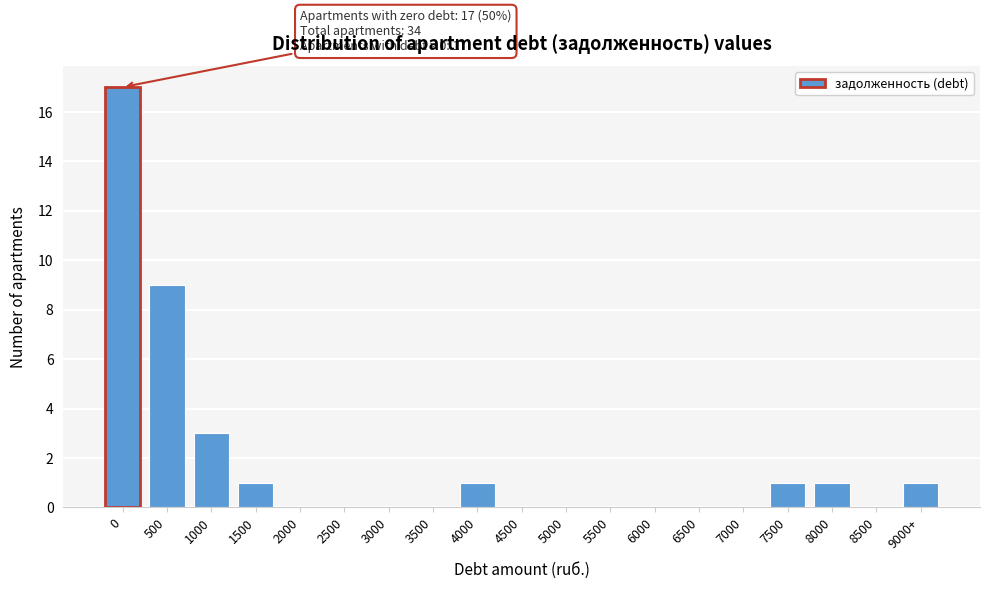

Reading right to left, list all the values displayed in this chart.

9000+=1	8500=0	8000=1	7500=1	7000=0	6500=0	6000=0	5500=0	5000=0	4500=0	4000=1	3500=0	3000=0	2500=0	2000=0	1500=1	1000=3	500=9	0=17